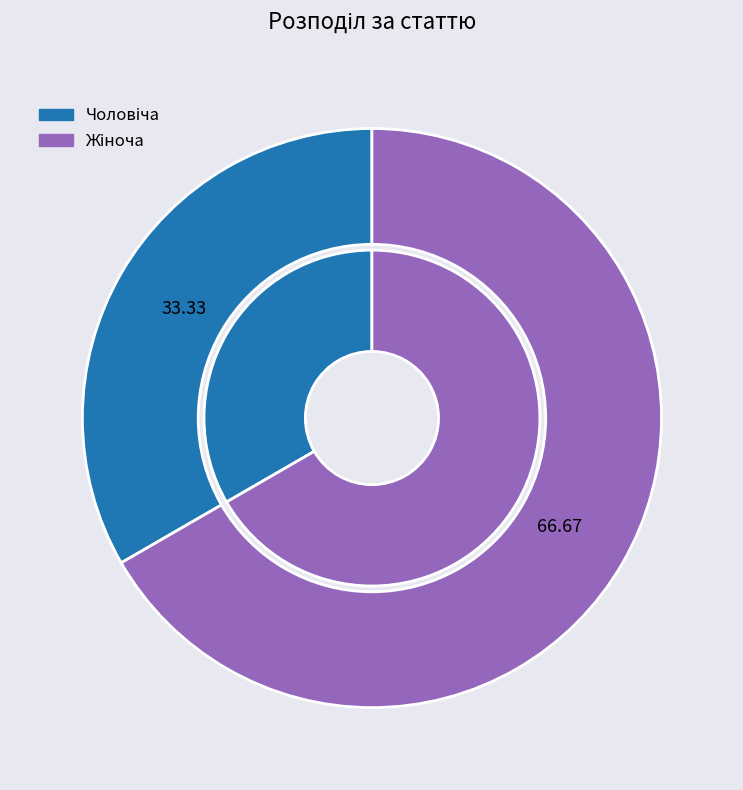

Which category has the smallest portion of the pie?

Чоловіча